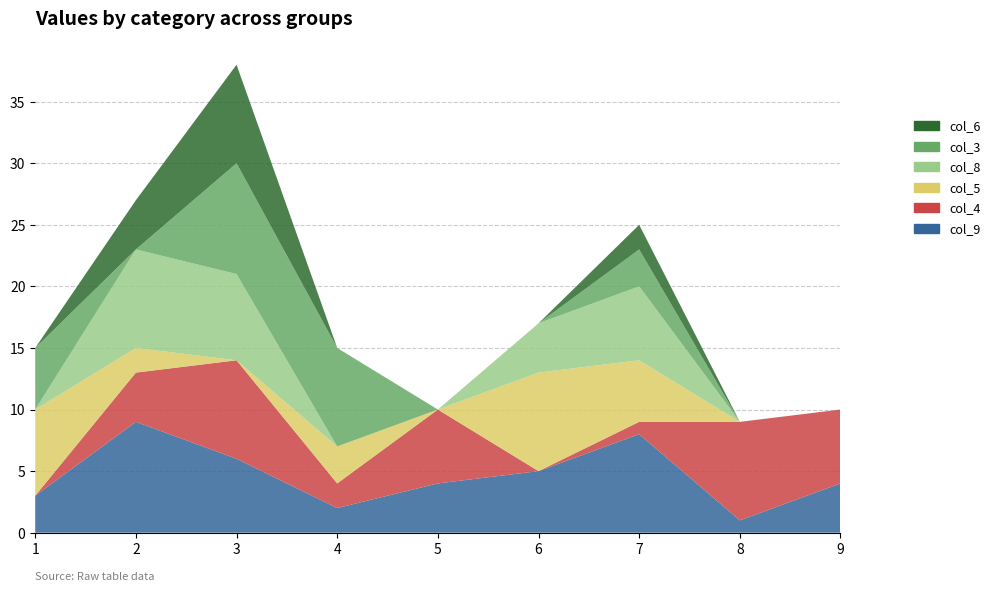

Reading left to right, extract all data points from this chart.

col_9: 1=3	2=9	3=6	4=2	5=4	6=5	7=8	8=1	9=4
col_4: 1=0	2=4	3=8	4=2	5=6	6=0	7=1	8=8	9=6
col_5: 1=7	2=2	3=0	4=3	5=0	6=8	7=5	8=0	9=0
col_8: 1=0	2=8	3=7	4=0	5=0	6=4	7=6	8=0	9=0
col_3: 1=5	2=0	3=9	4=8	5=0	6=0	7=3	8=0	9=0
col_6: 1=0	2=4	3=8	4=0	5=0	6=0	7=2	8=0	9=0